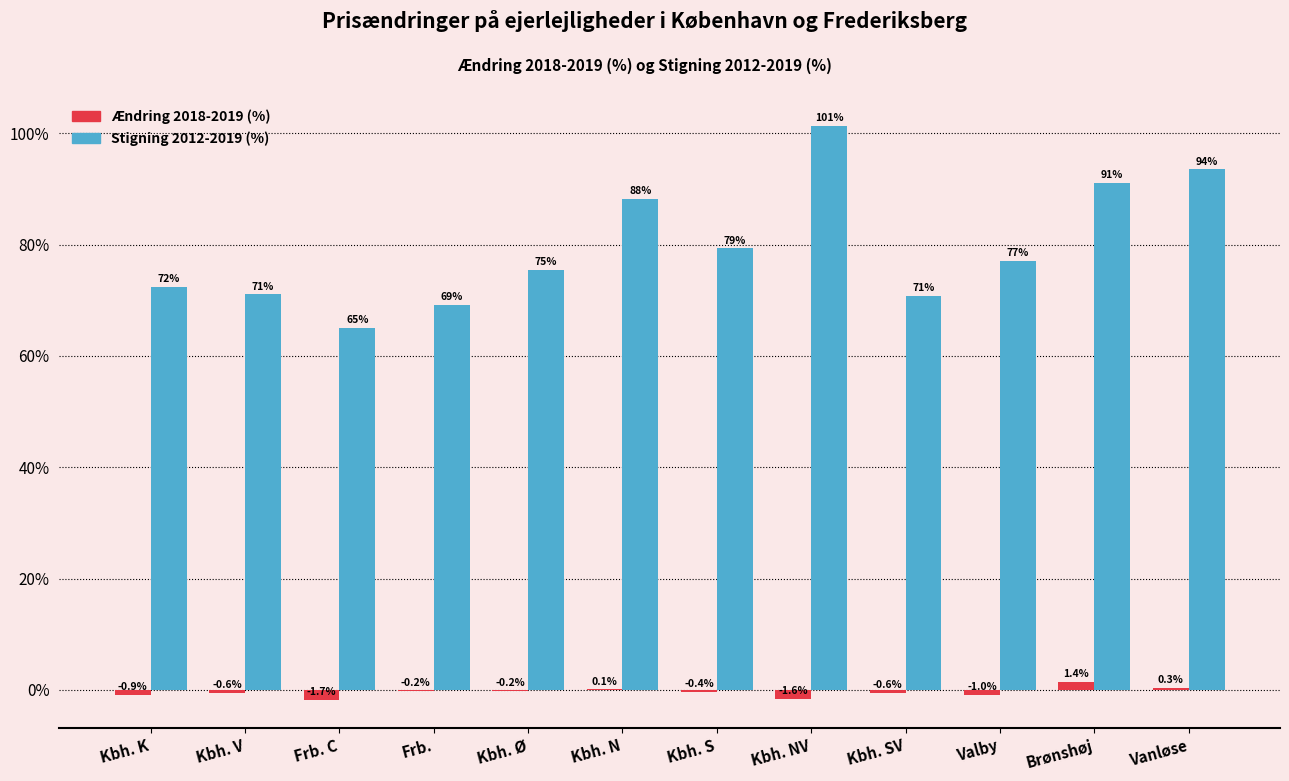

What is the average value of the Stigning 2012-2019 (%) series?

79.5